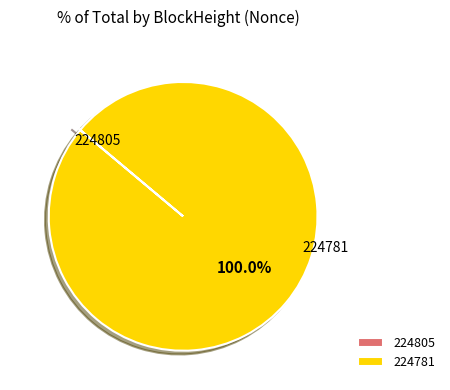

What is the largest slice in the pie chart?

224781